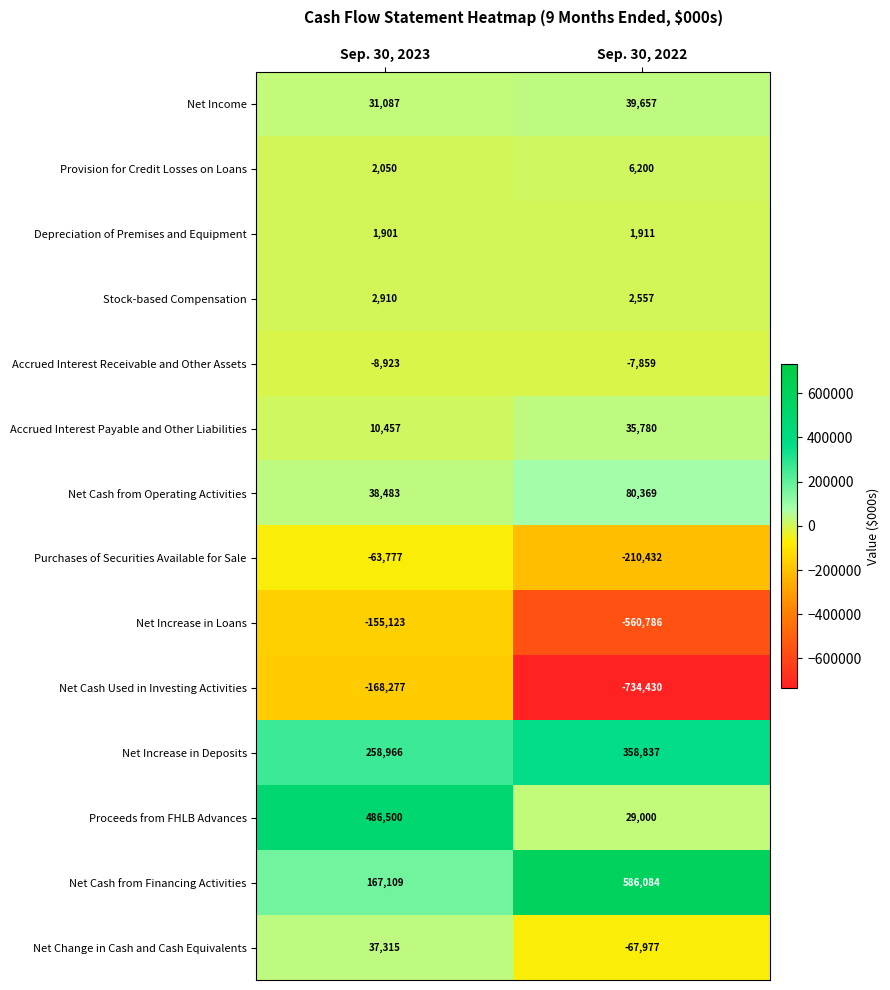

What is the difference between the highest and lowest values at Sep. 30, 2022?

1320514